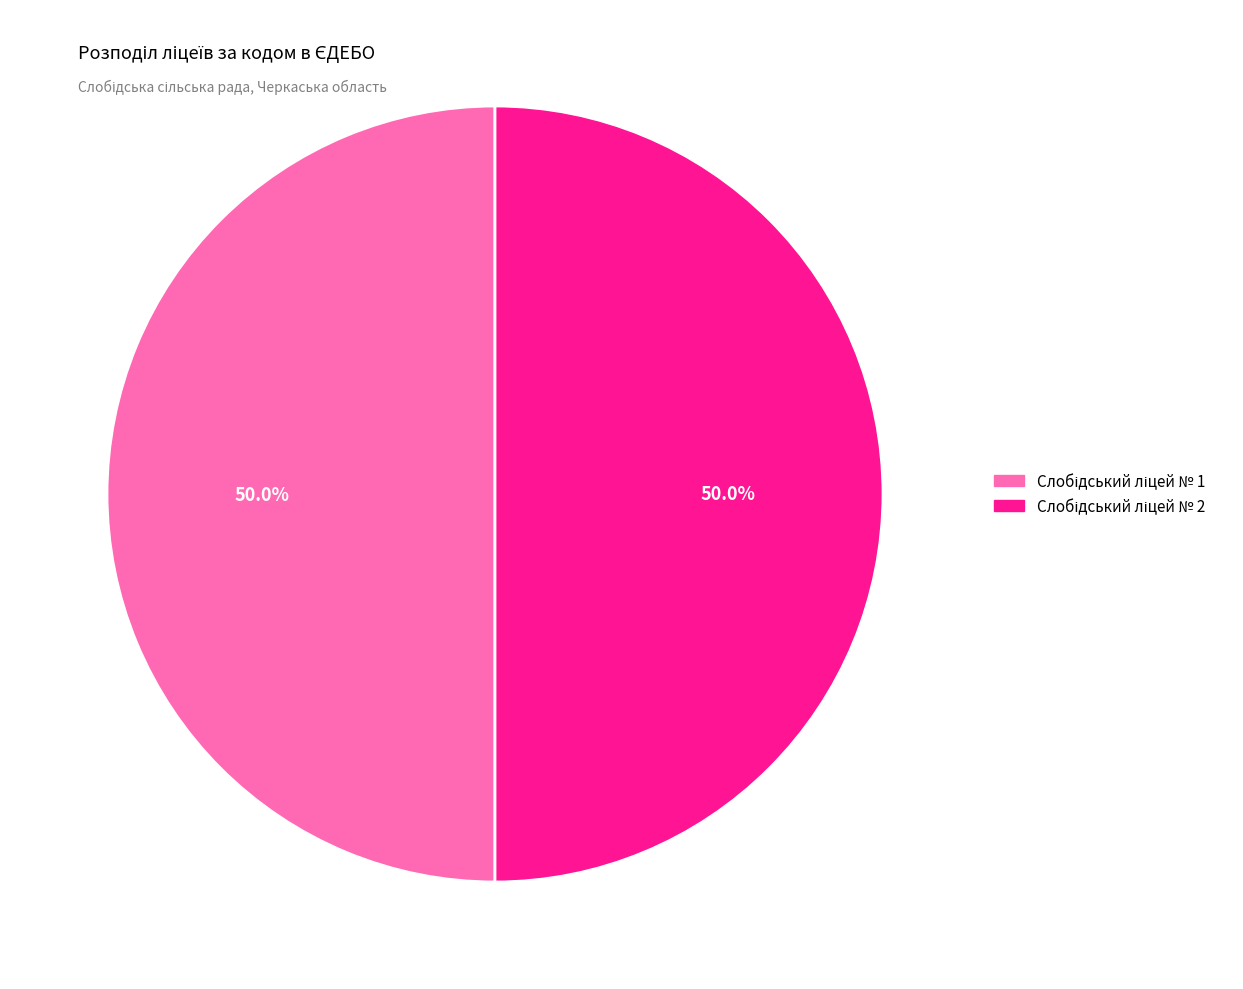

Is it true that Слобідський ліцей № 1 is 64% of the pie?

False